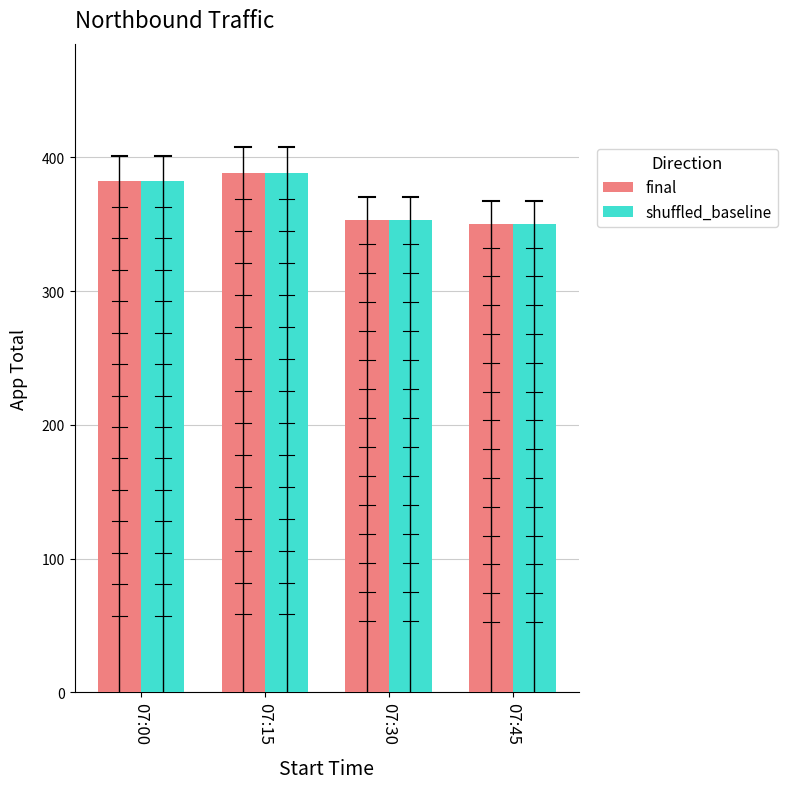

Reading left to right, extract all data points from this chart.

final: 07:00=382	07:15=388	07:30=353	07:45=350
shuffled_baseline: 07:00=382	07:15=388	07:30=353	07:45=350